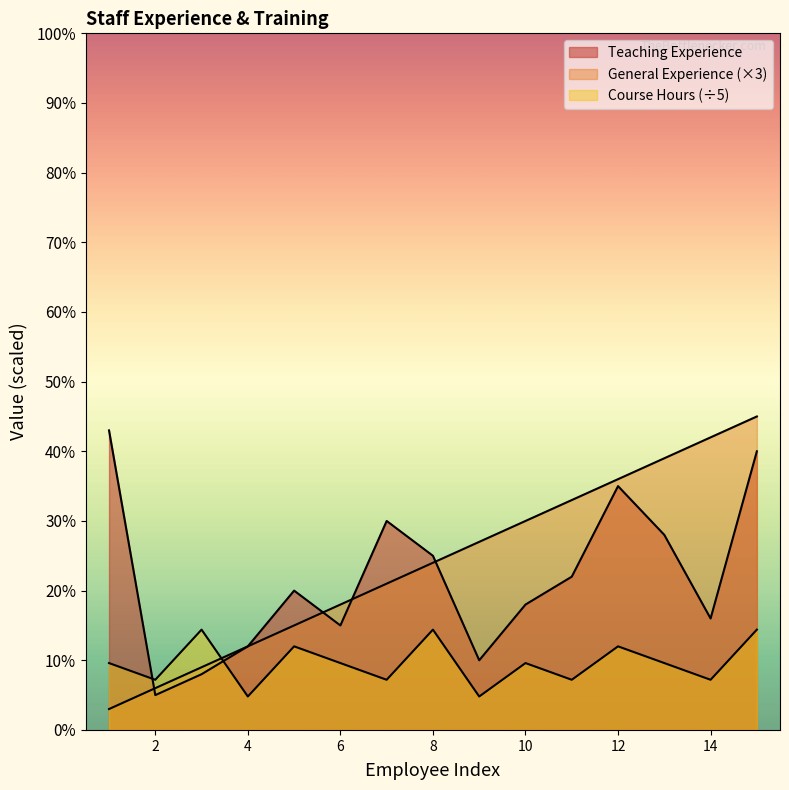

Which category has the highest value in the Teaching Experience series?

1